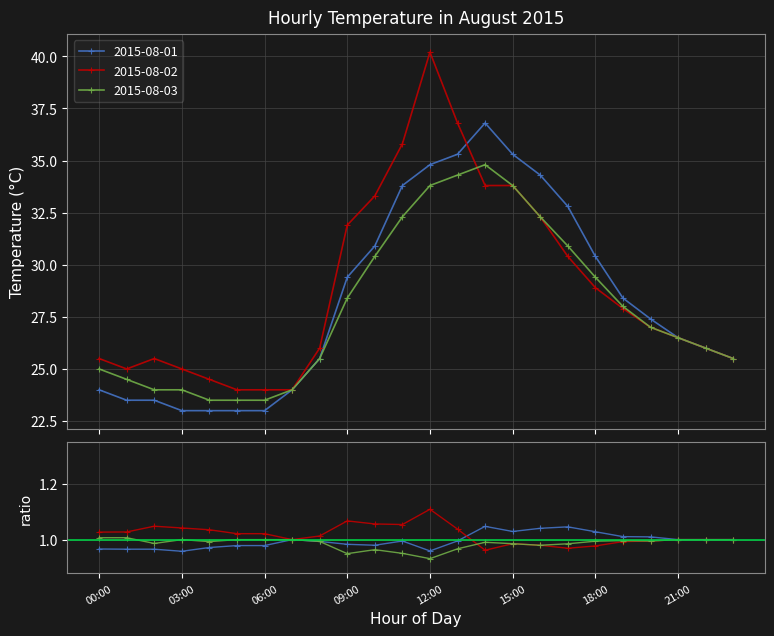

What is the difference between the second highest and minimum values in the 2015-08-01 series?

12.3